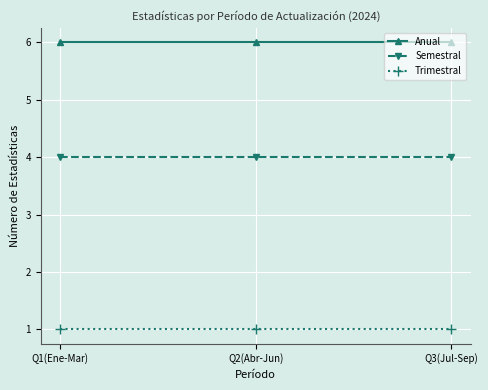

Reading left to right, what are all the values shown in this chart?

Anual: 6	6	6
Semestral: 4	4	4
Trimestral: 1	1	1